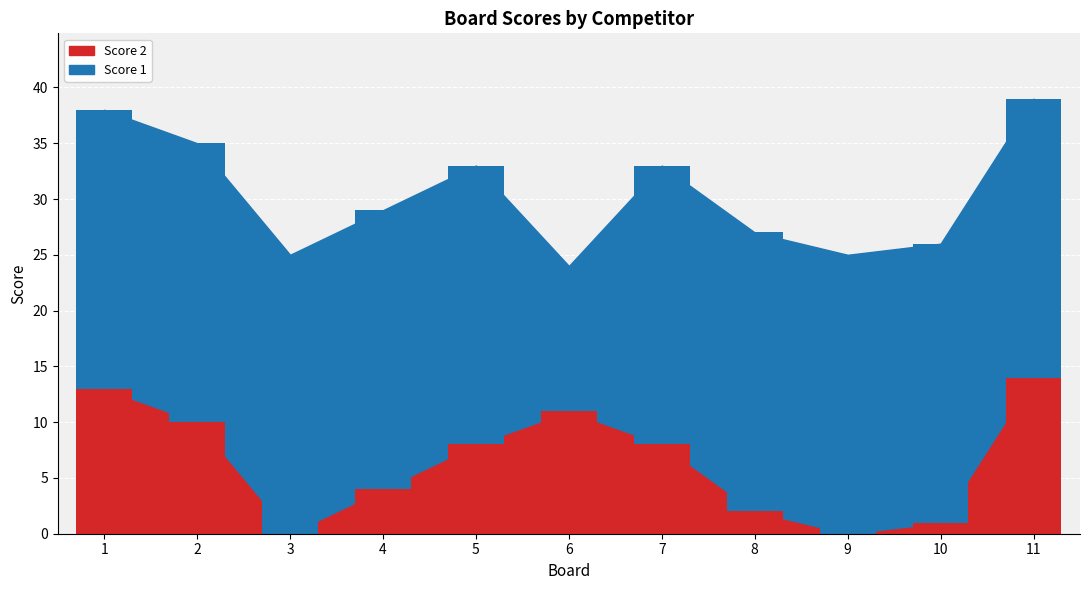

Rank the series by their maximum value, from lowest to highest.

Score 2, Score 1